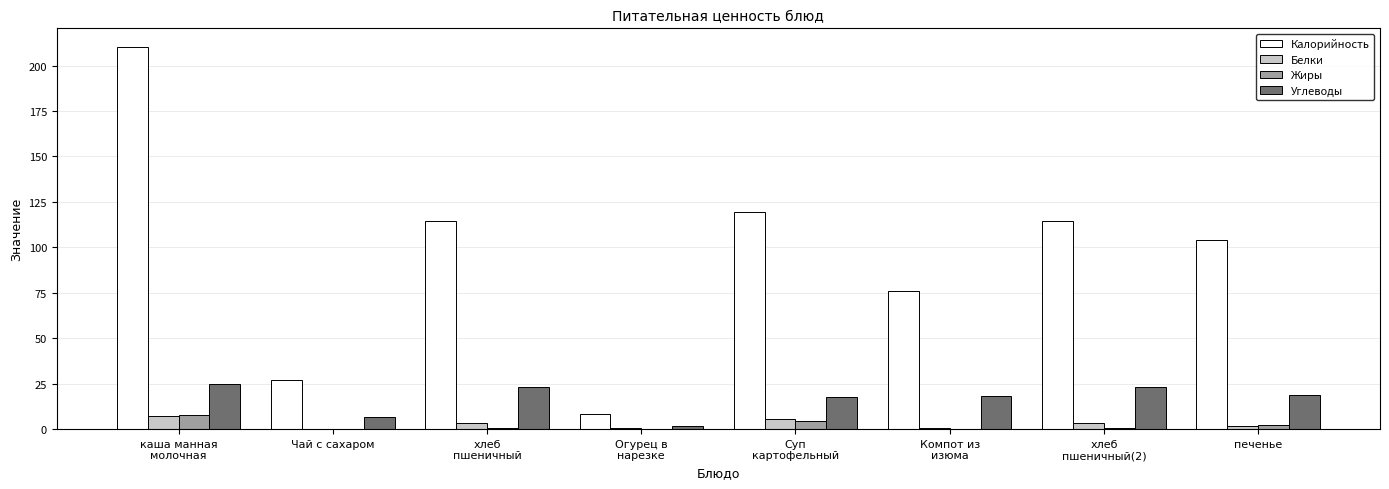

Is it true that Калорийность equals 104.0 at печенье?

True